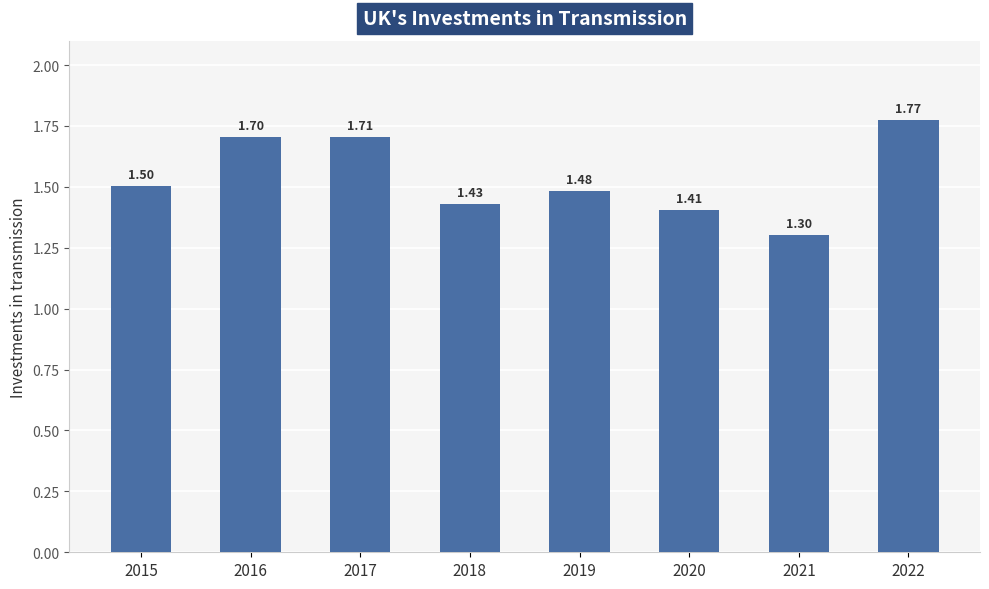

What is the sum of the values at 2019 and 2015?

3.0